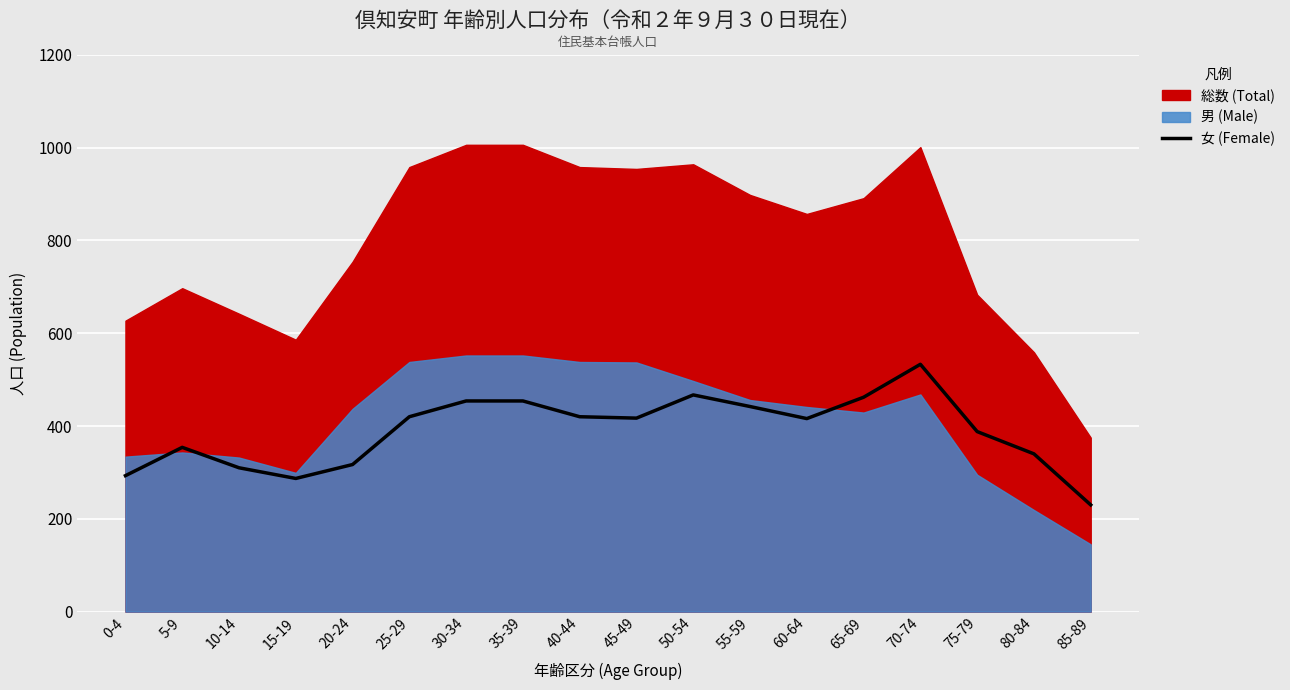

How many interior local peaks (higher than both neighbors) does the data have?

3